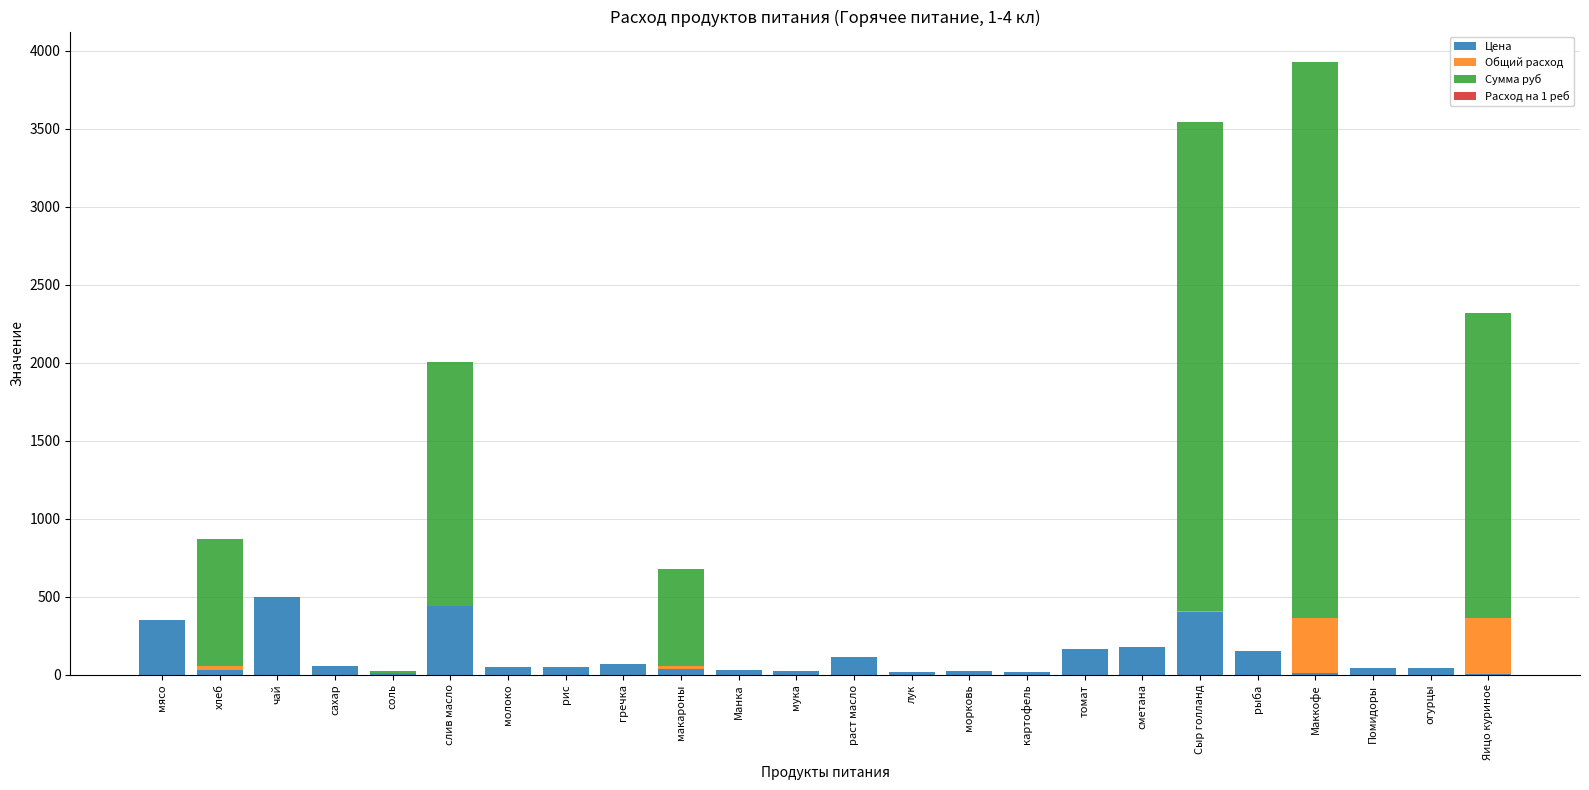

How many distinct data groups are displayed?

4